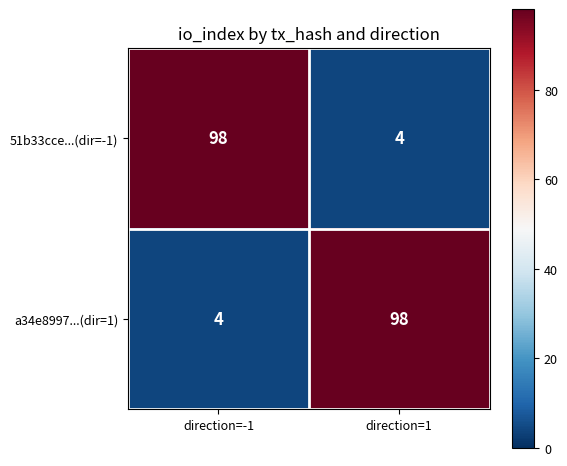

What is the difference between the highest and lowest values at direction=-1?

94